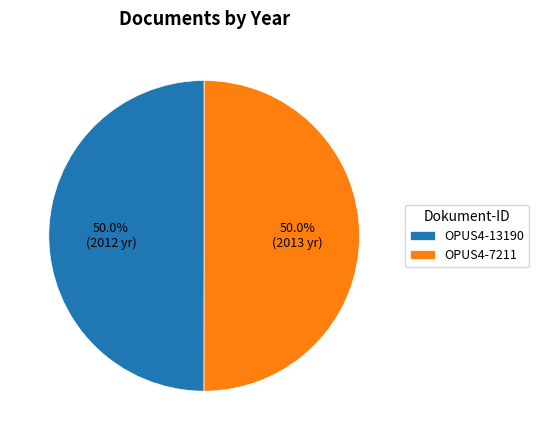

What portion of the pie excludes OPUS4-13190?

50.0%